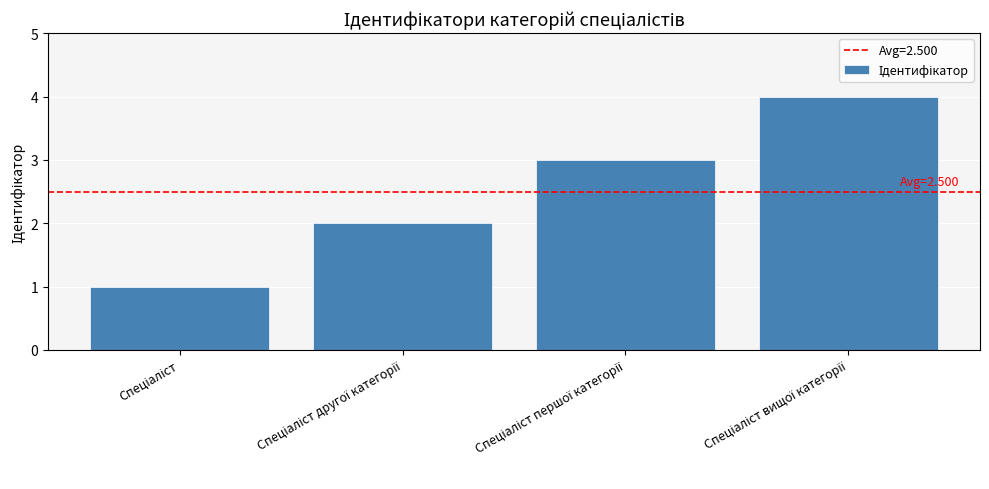

Count the values in the range 2 to 4.

3